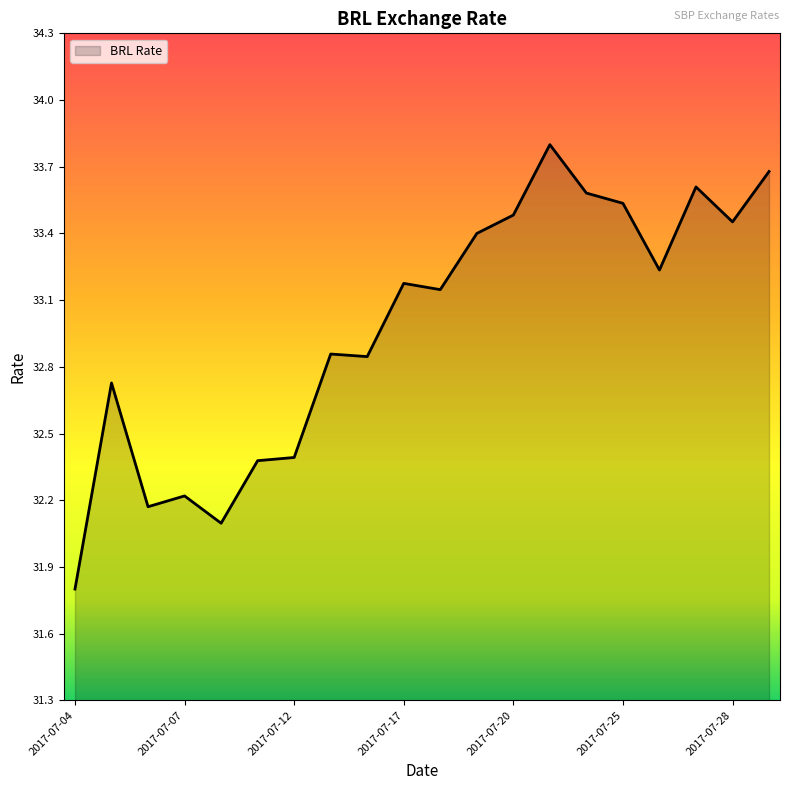

Does the chart have visible grid lines?

No